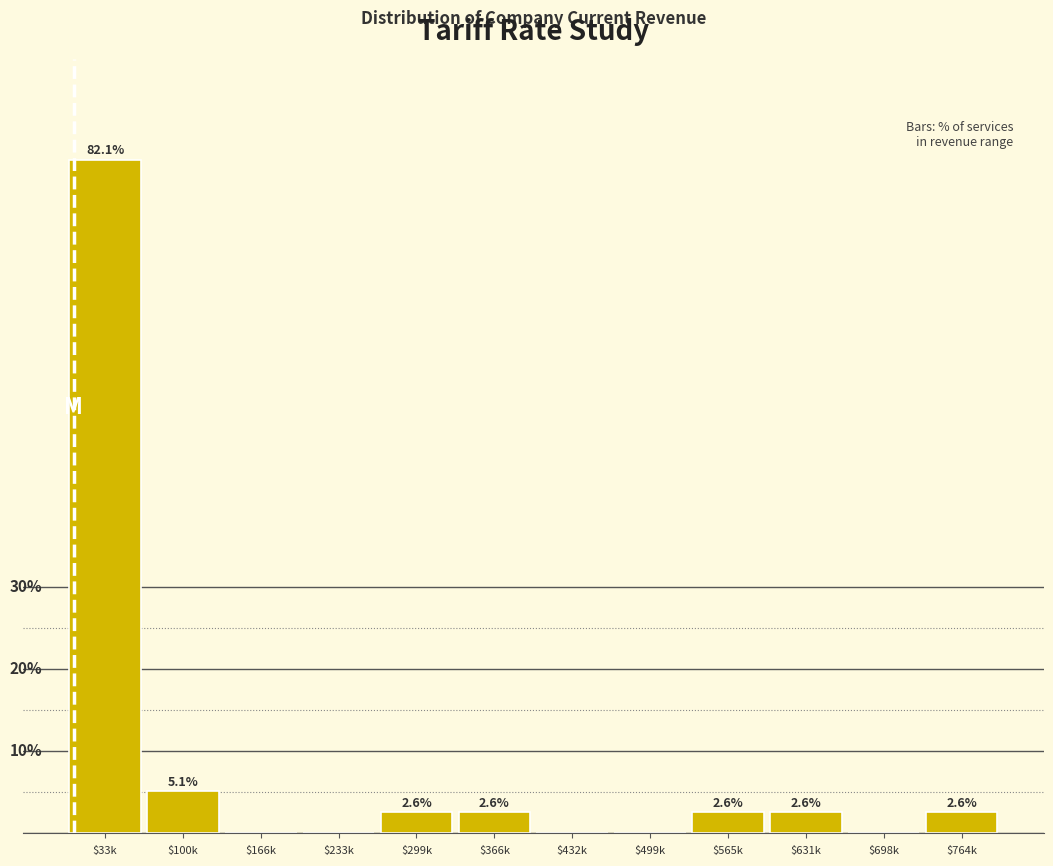

At which category does the chart reach its peak across all series?

$33k